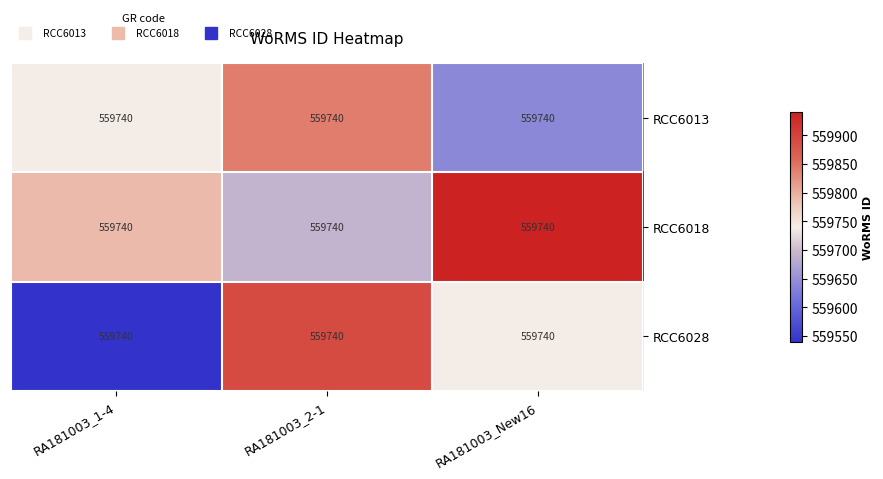

Reading right to left, what are all the values shown in this chart?

RCC6013: RA181003_New16=559740	RA181003_2-1=559740	RA181003_1-4=559740
RCC6018: RA181003_New16=559740	RA181003_2-1=559740	RA181003_1-4=559740
RCC6028: RA181003_New16=559740	RA181003_2-1=559740	RA181003_1-4=559740